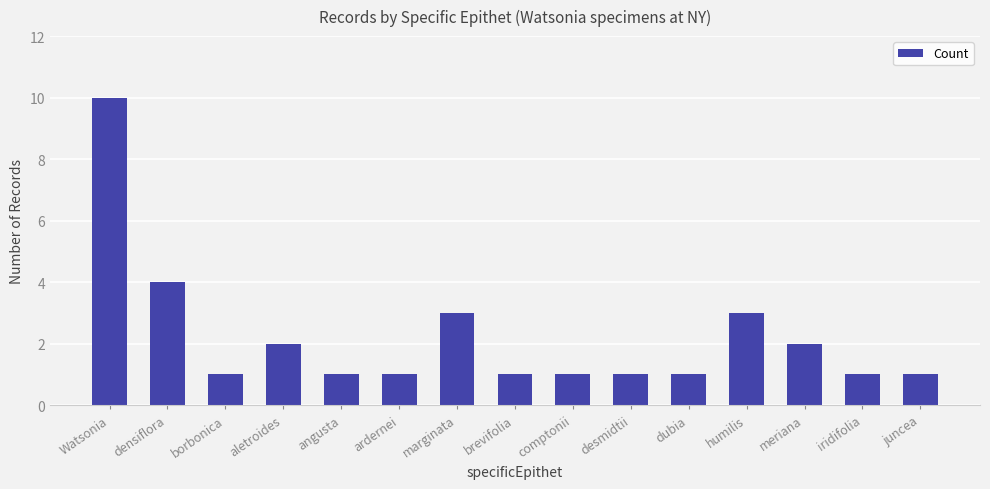

Count the number of categories in the chart.

15